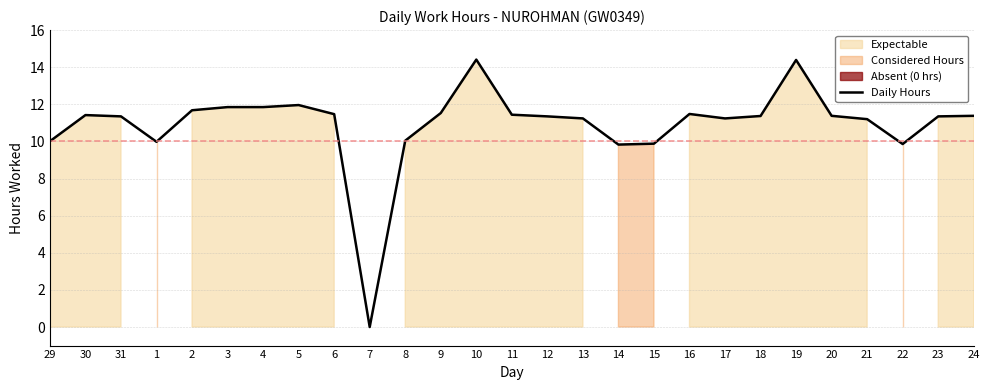

True or false: the data shows 4.2 at 4.

False